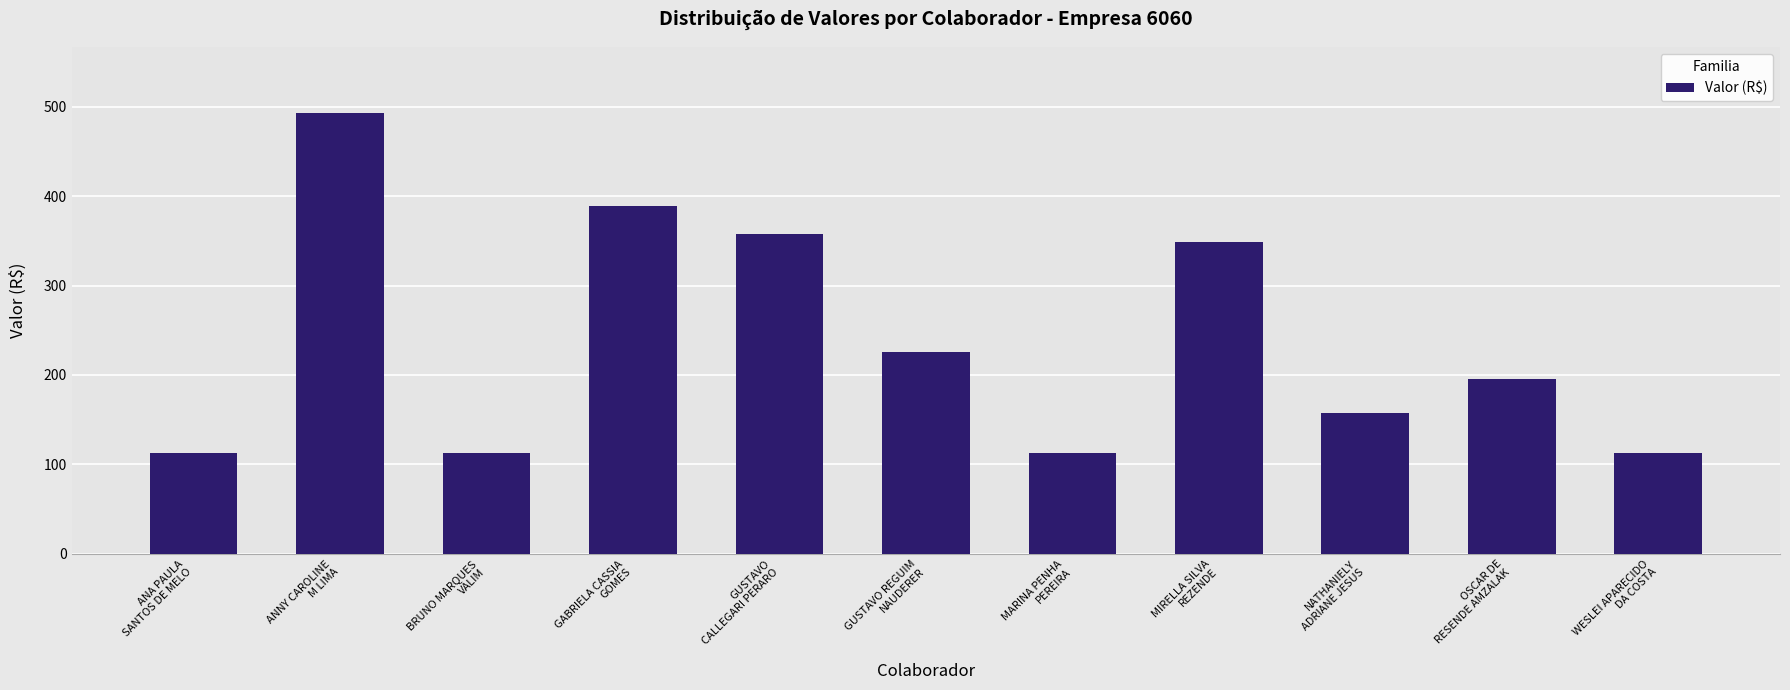

The value at ANNY CAROLINE
M LIMA is 492.5. True or false?

True